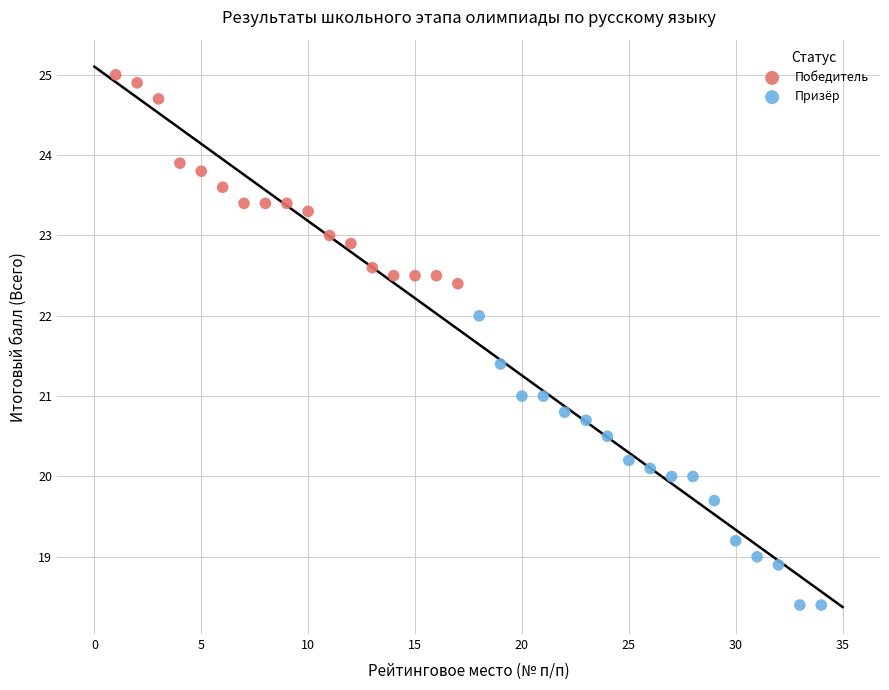

Which series reaches the maximum Y coordinate?

Победитель